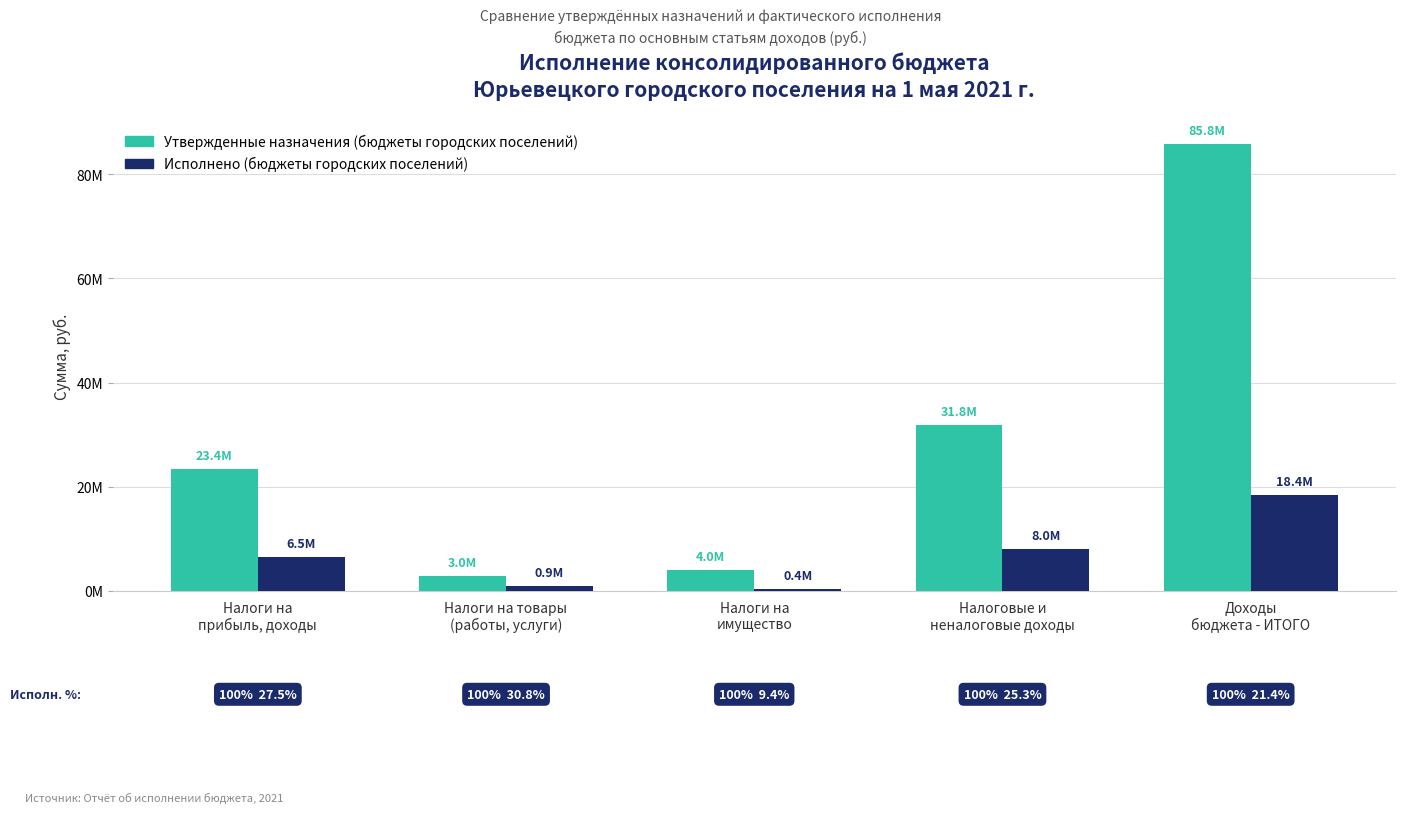

List the series in order of their peak value, lowest first.

Исполнено (бюджеты городских поселений), Утвержденные назначения (бюджеты городских поселений)